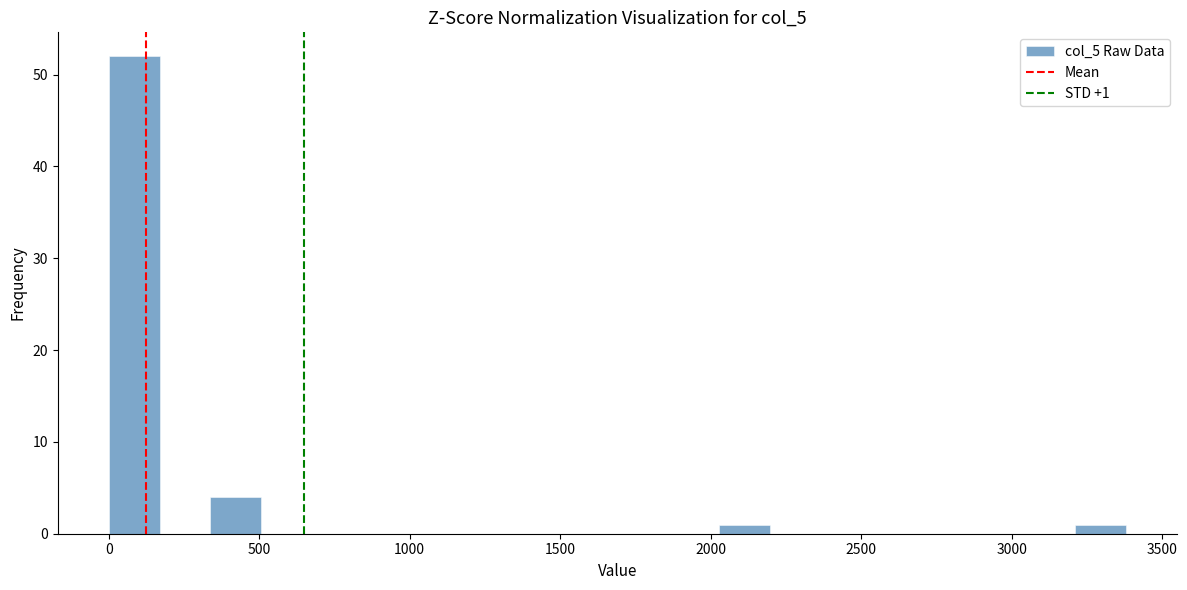

Around what value on the x-axis is the tallest bar? Give the approximate position of its centre, as read against the axis.

100